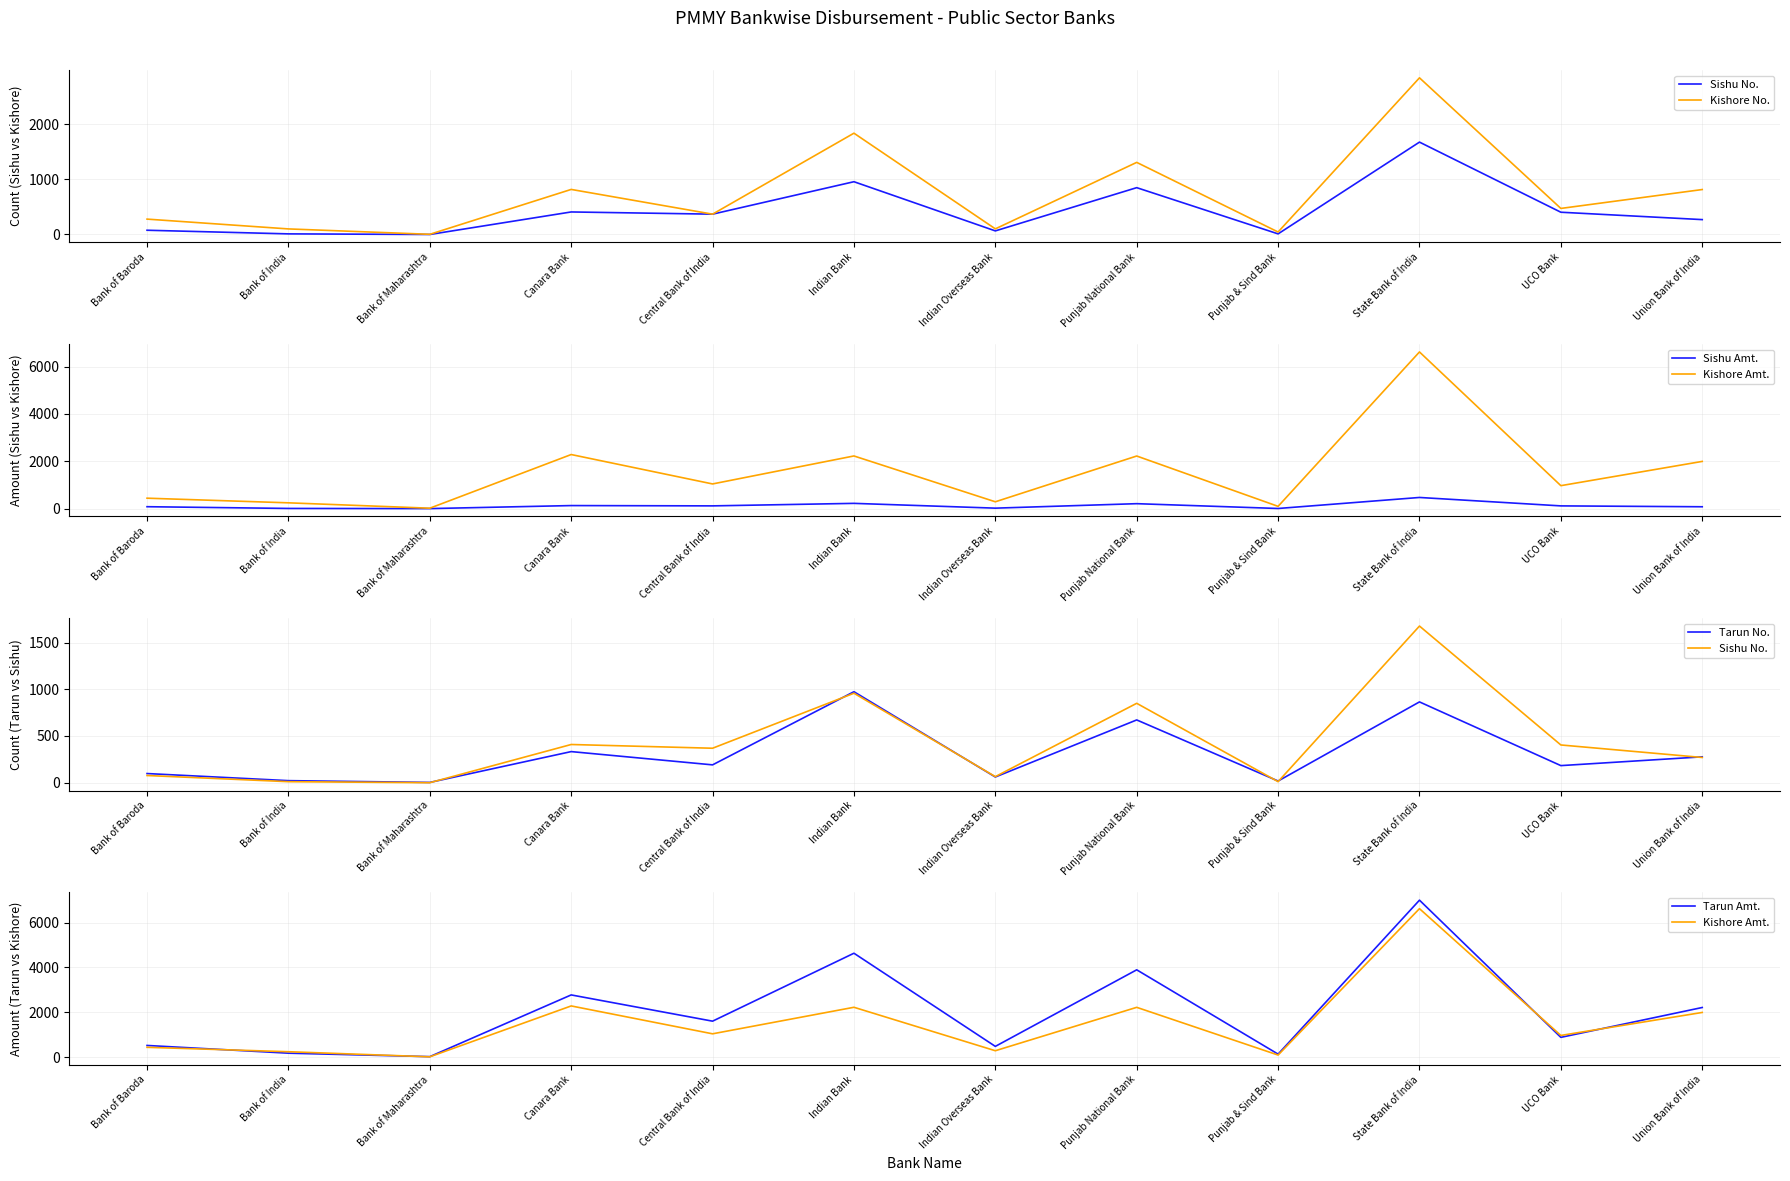

What are all the series names shown in the legend?

Sishu No., Kishore No., Sishu Amt., Kishore Amt., Tarun No., Tarun Amt.